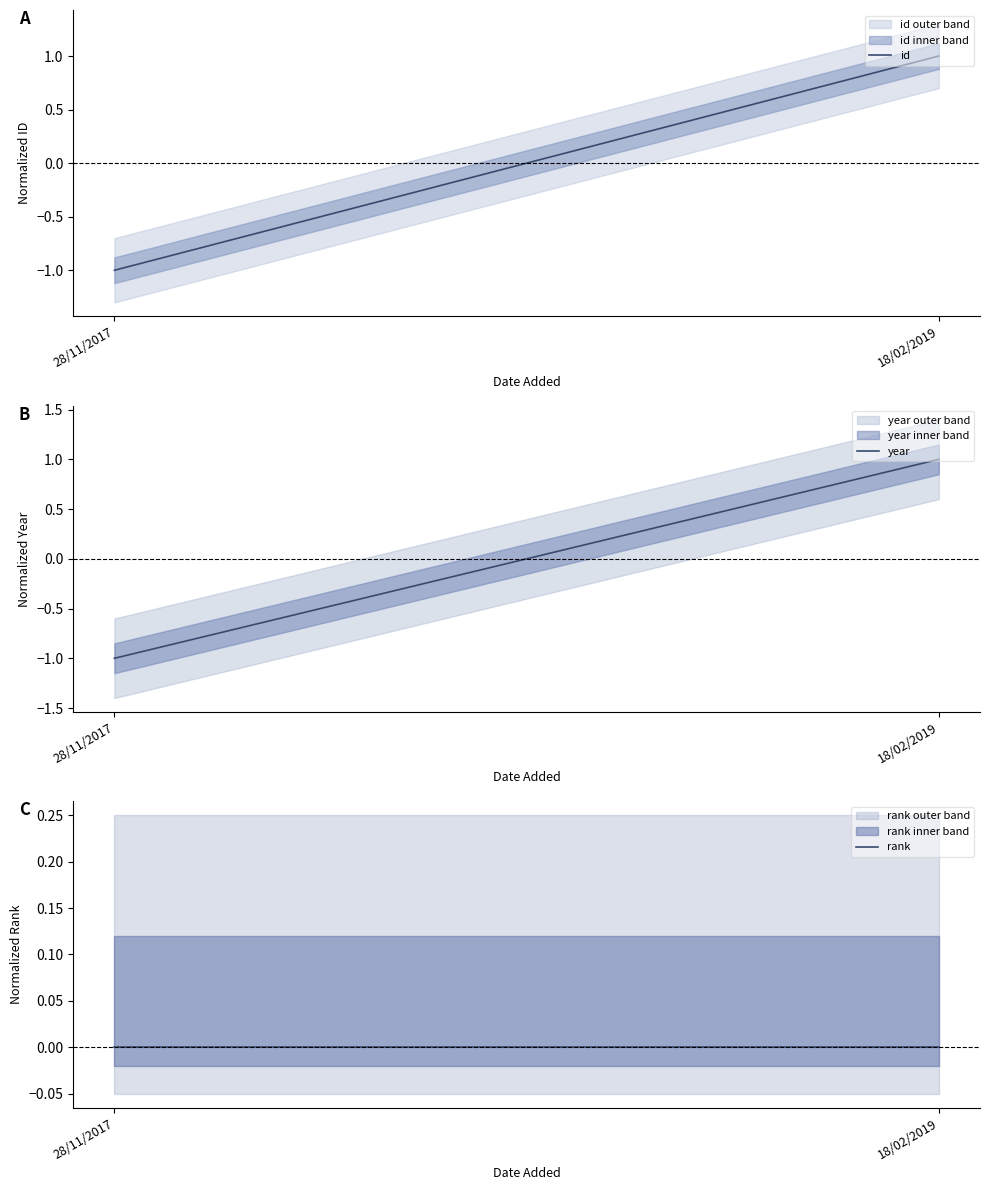

Count the number of data series in this chart.

3